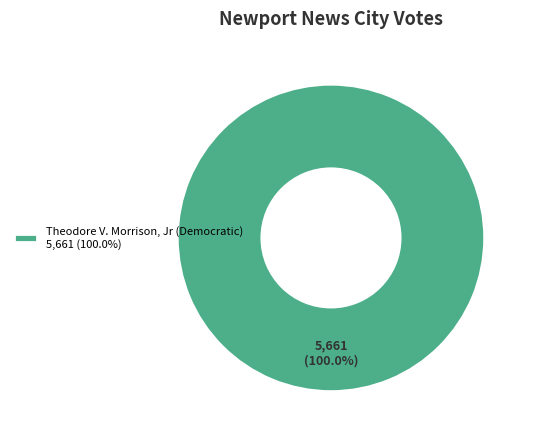

Rank the categories by value from highest to lowest.

Theodore V. Morrison, Jr (Democratic) 5,661 (100.0%)